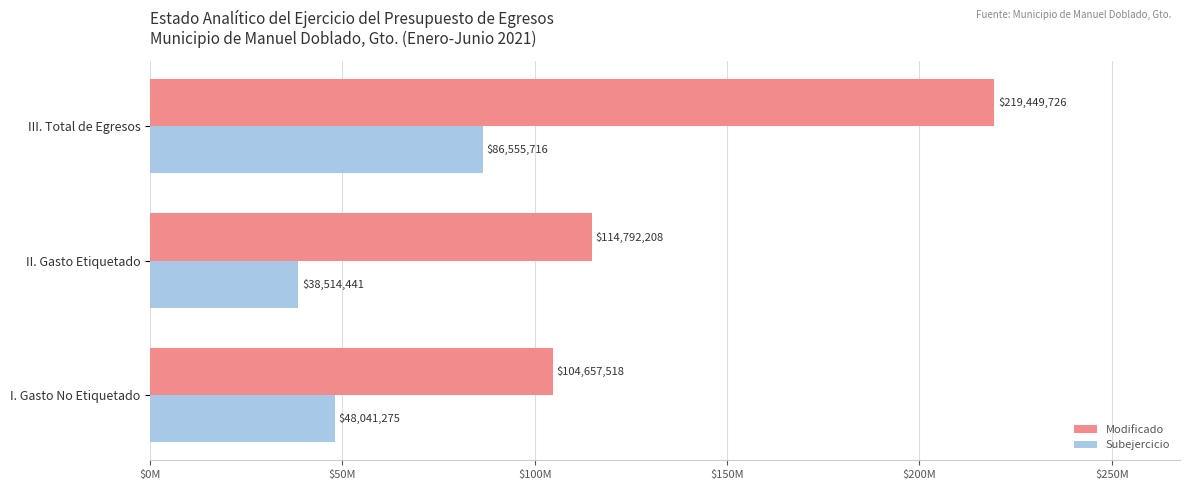

What are all the series names shown in the legend?

Modificado, Subejercicio